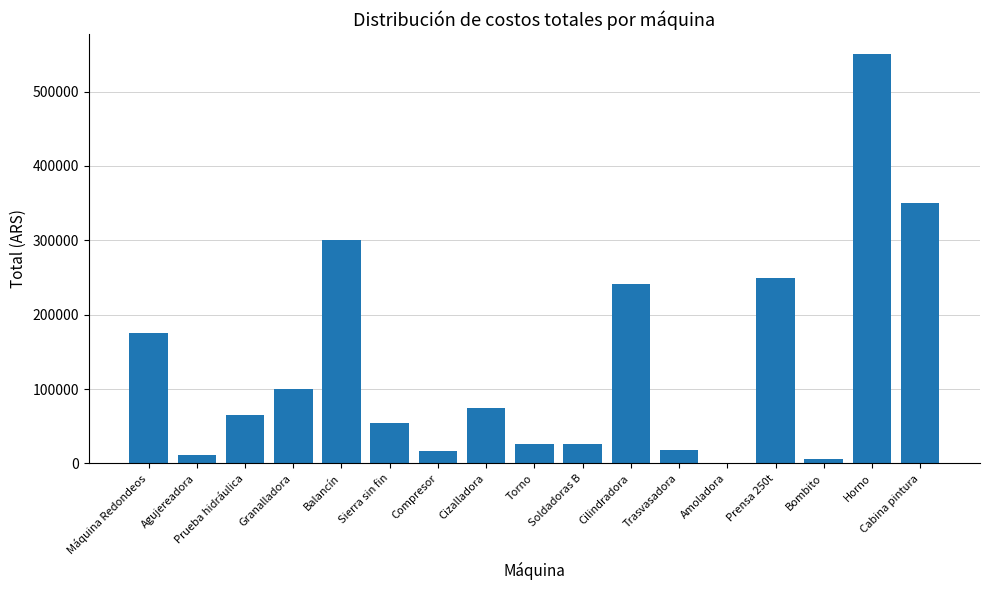

The value at Compresor is 16758. True or false?

True